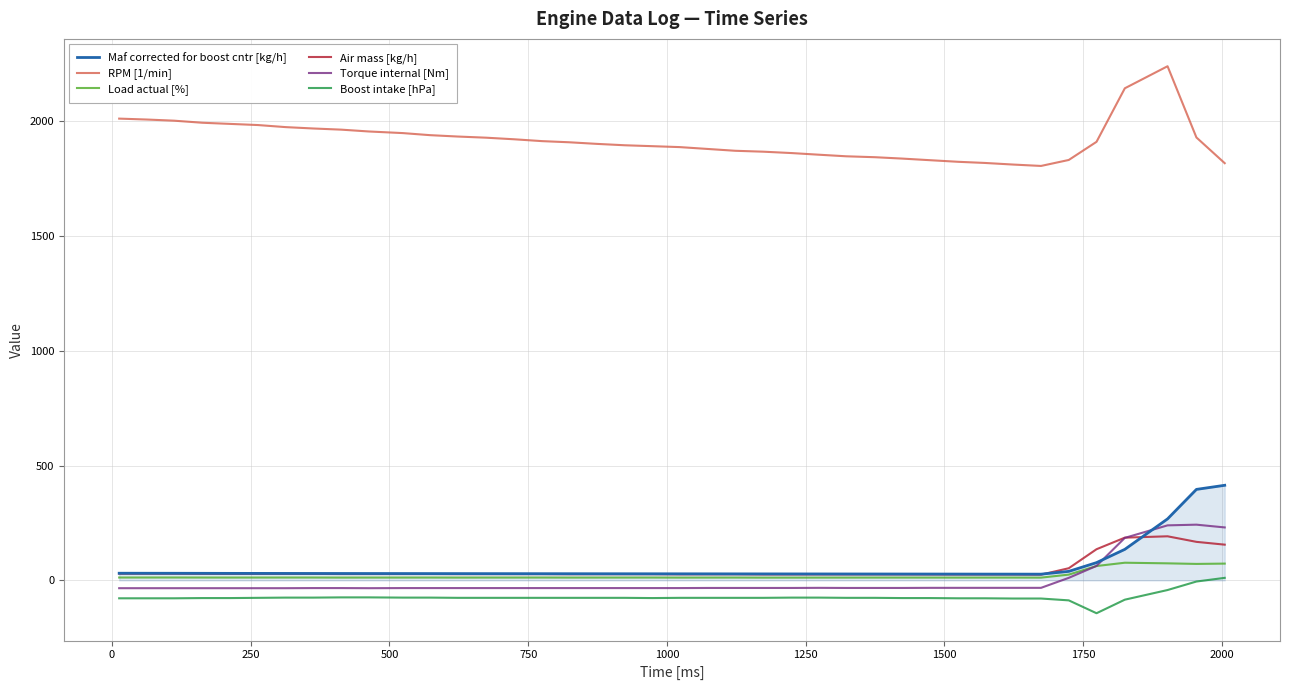

Which series has the largest total across all categories?

RPM [1/min]